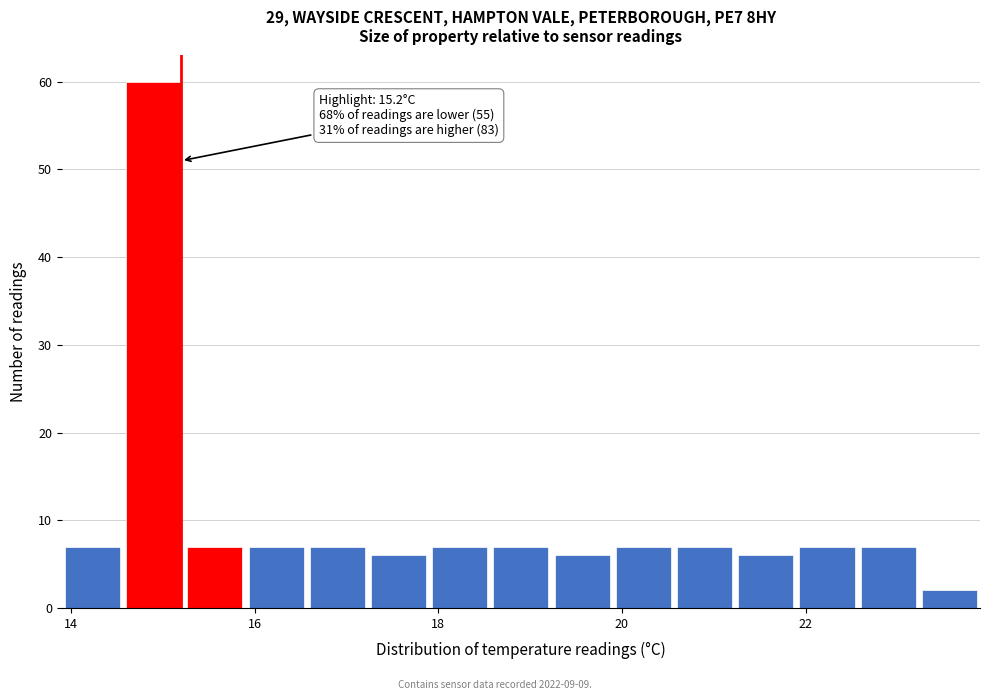

Read against the x-axis, roughly where is the centre of the tallest bar?

15.0